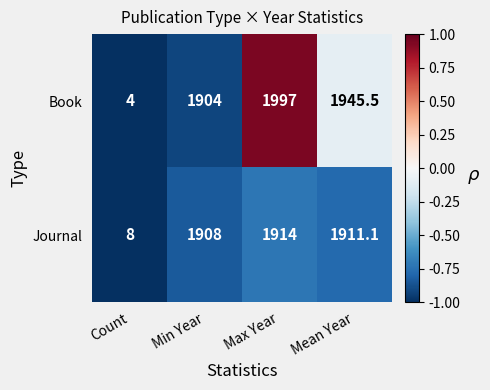

Between Min Year and Mean Year, which series saw the biggest shift?

Book